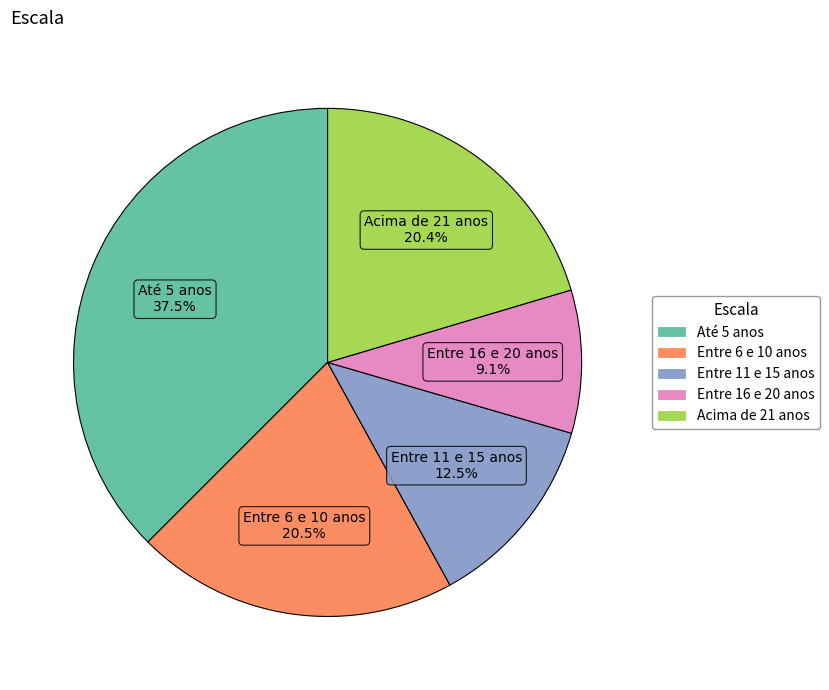

Which slice is the largest?

Até 5 anos